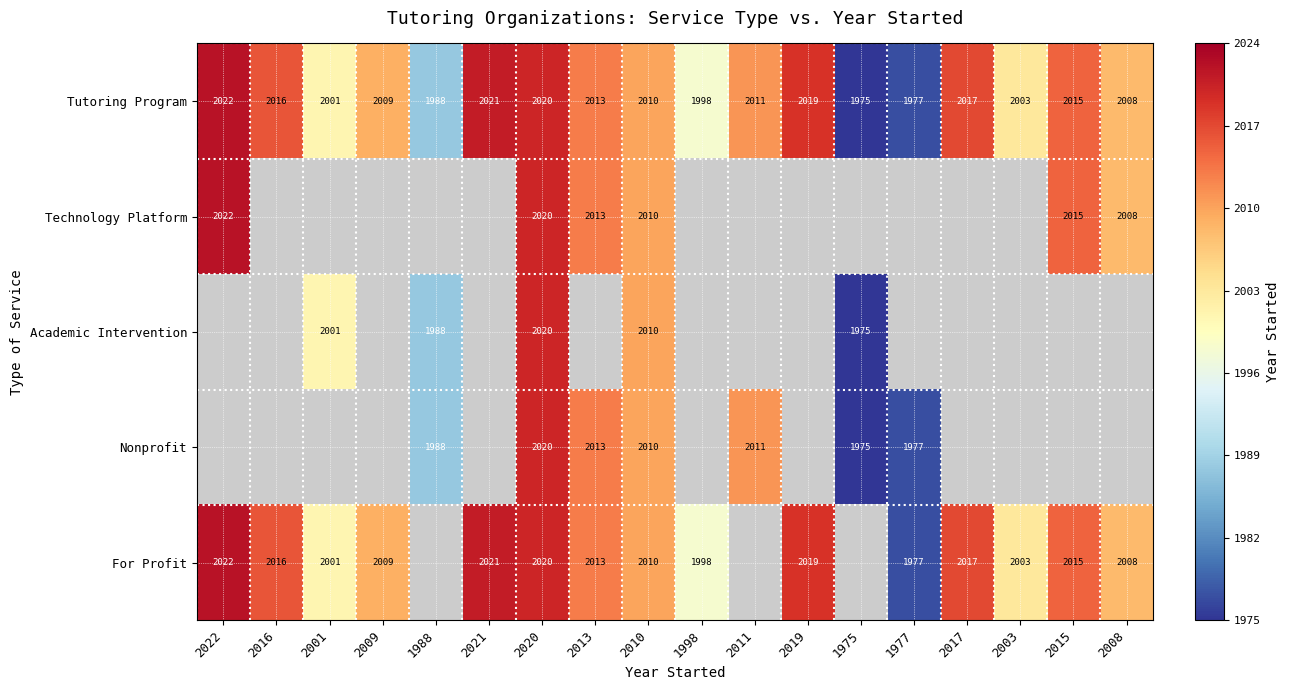

Is it true that Tutoring Program equals 2017 at 2017?

True